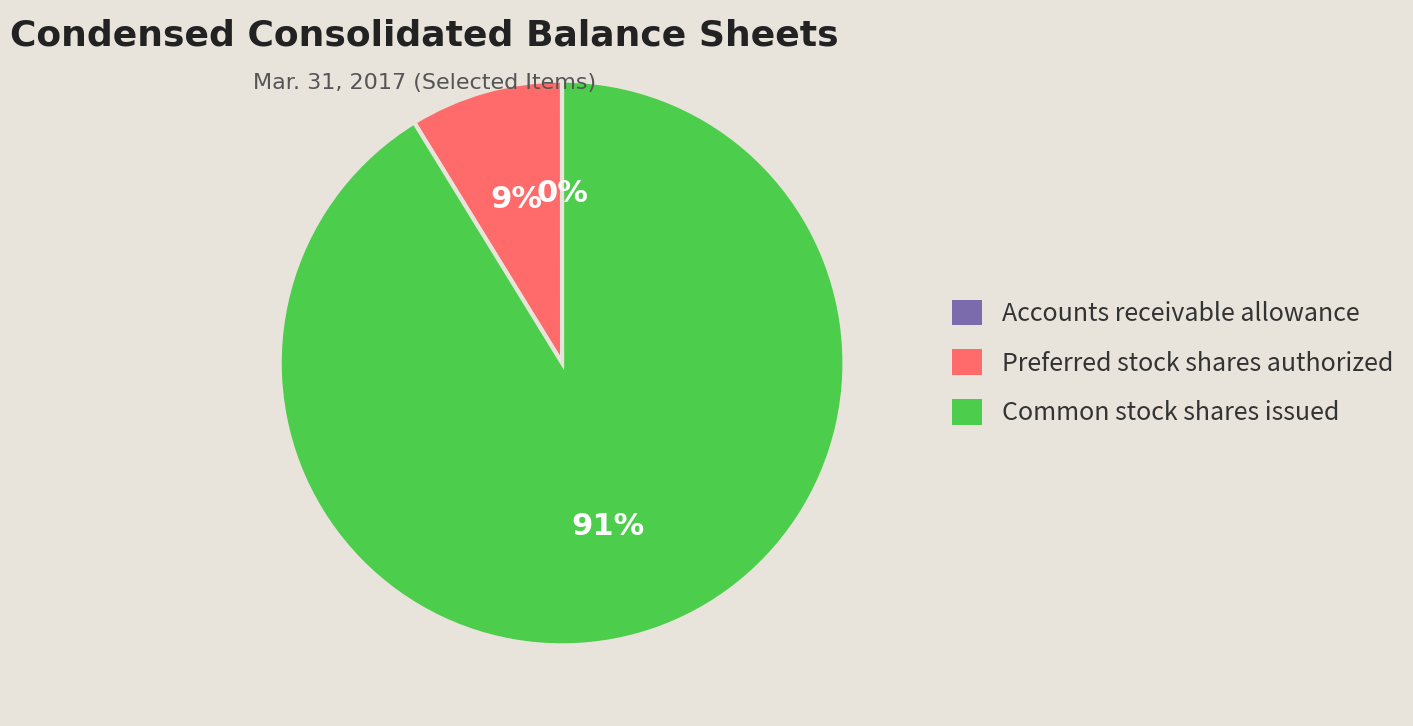

Is there any slice that represents more than half of the pie?

Yes